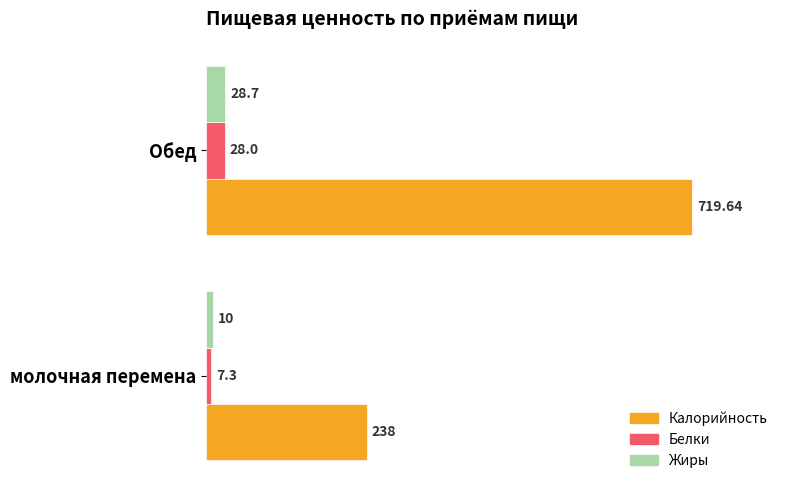

List the labels in order of Жиры value, smallest first.

молочная перемена, Обед